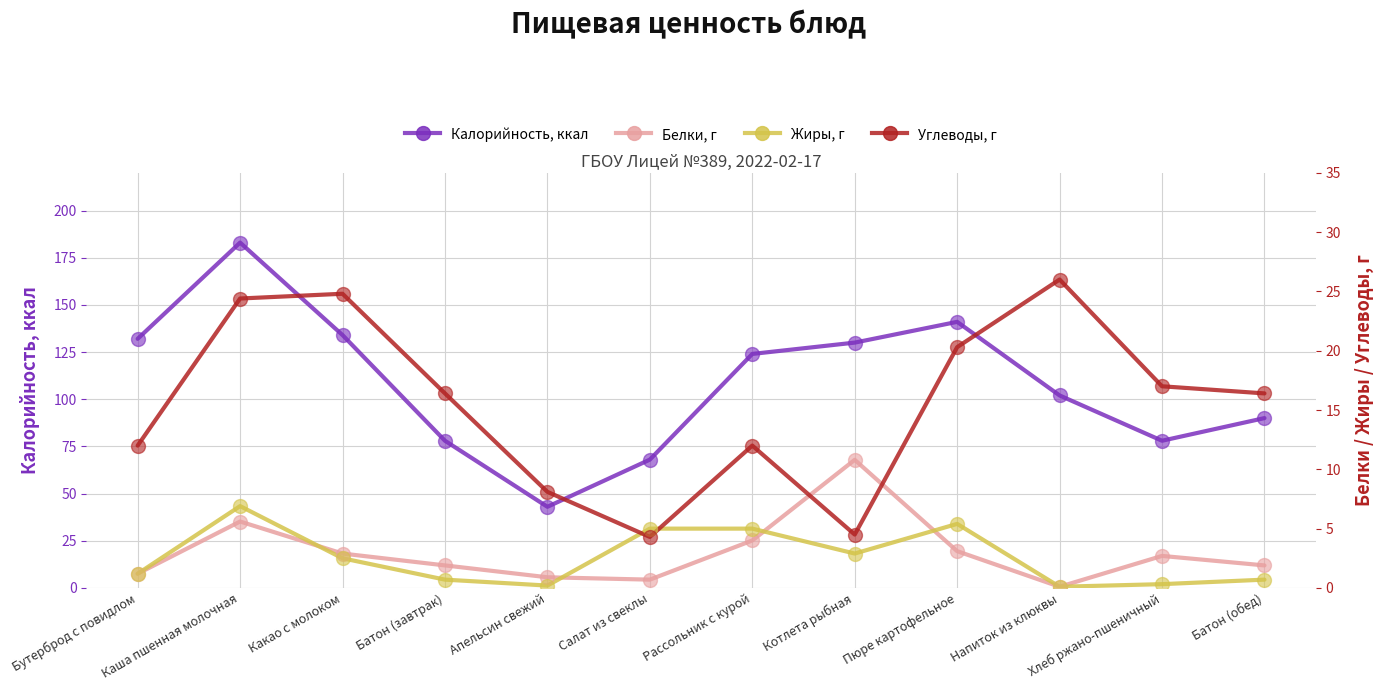

Which series reaches the minimum Y coordinate?

Белки, г